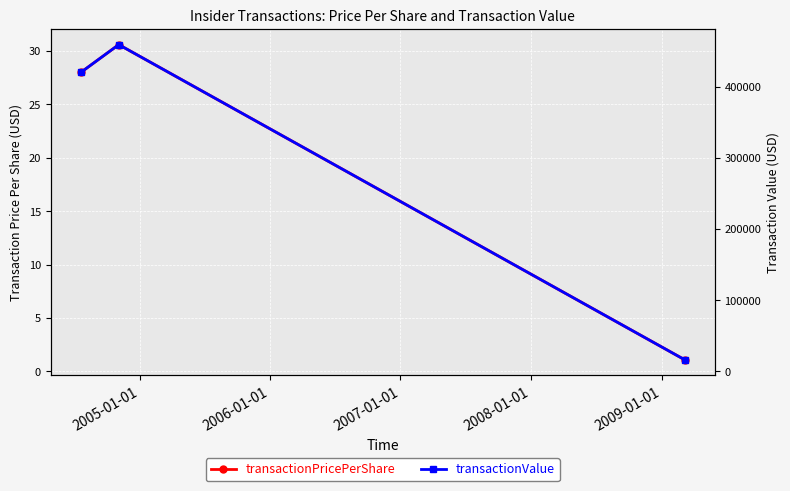

What is the difference between the second highest and minimum values in the transactionPricePerShare series?

26.9